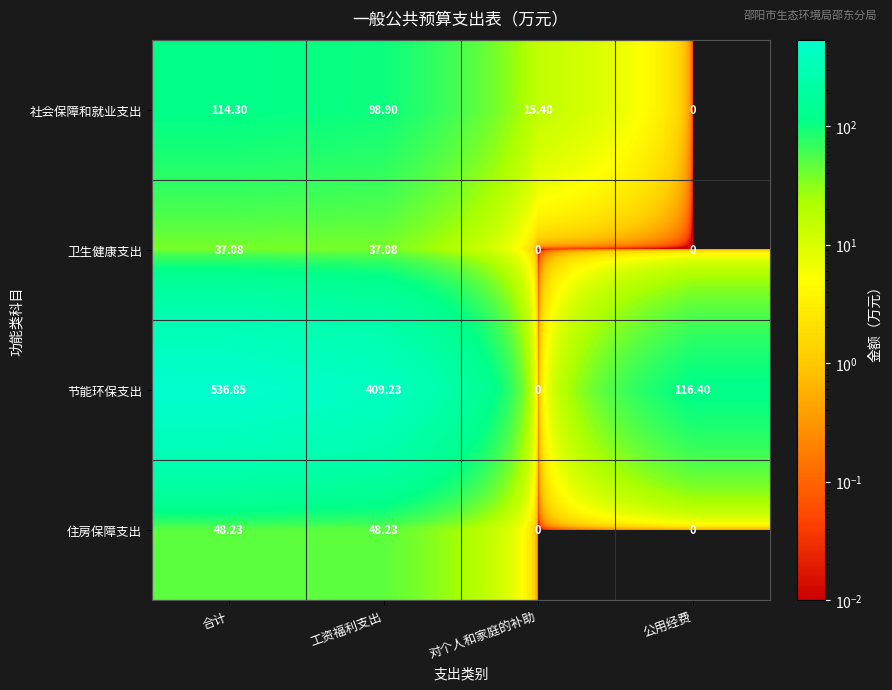

How many distinct data groups are displayed?

4